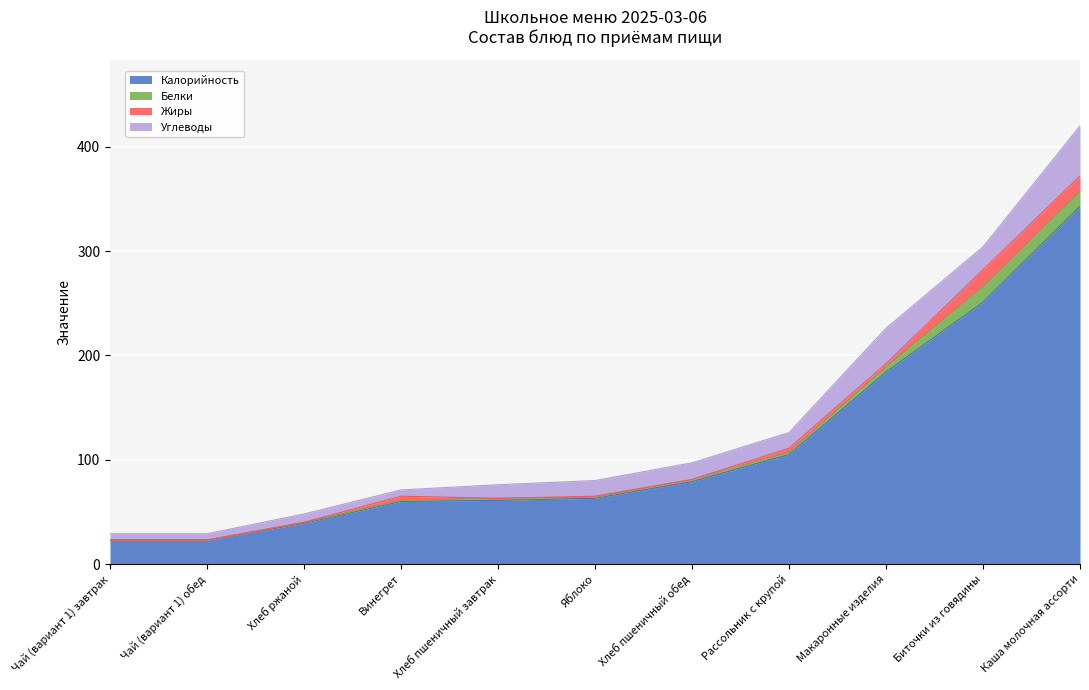

At which category is the sum across all series the highest?

Каша молочная ассорти